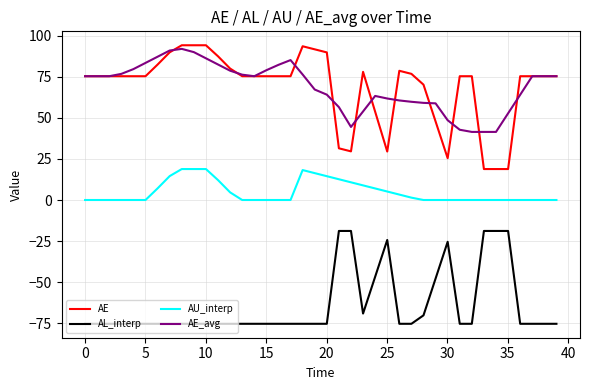

Which series has the widest spread of values?

AE